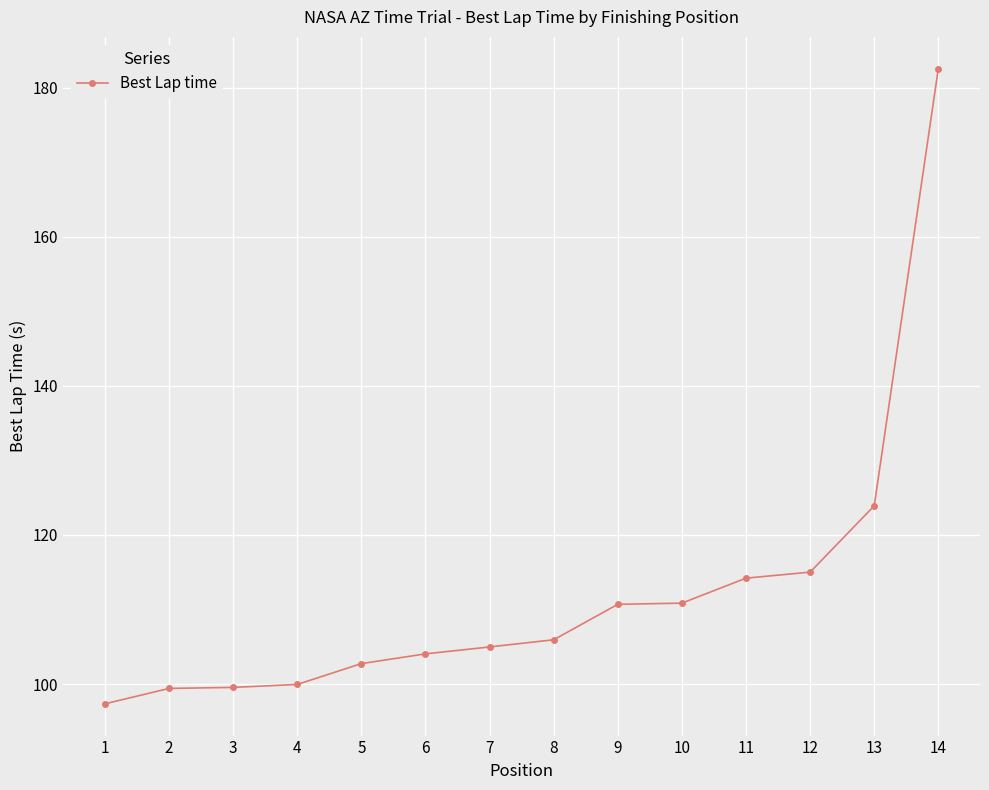

What is the minimum value shown in the chart?

97.3